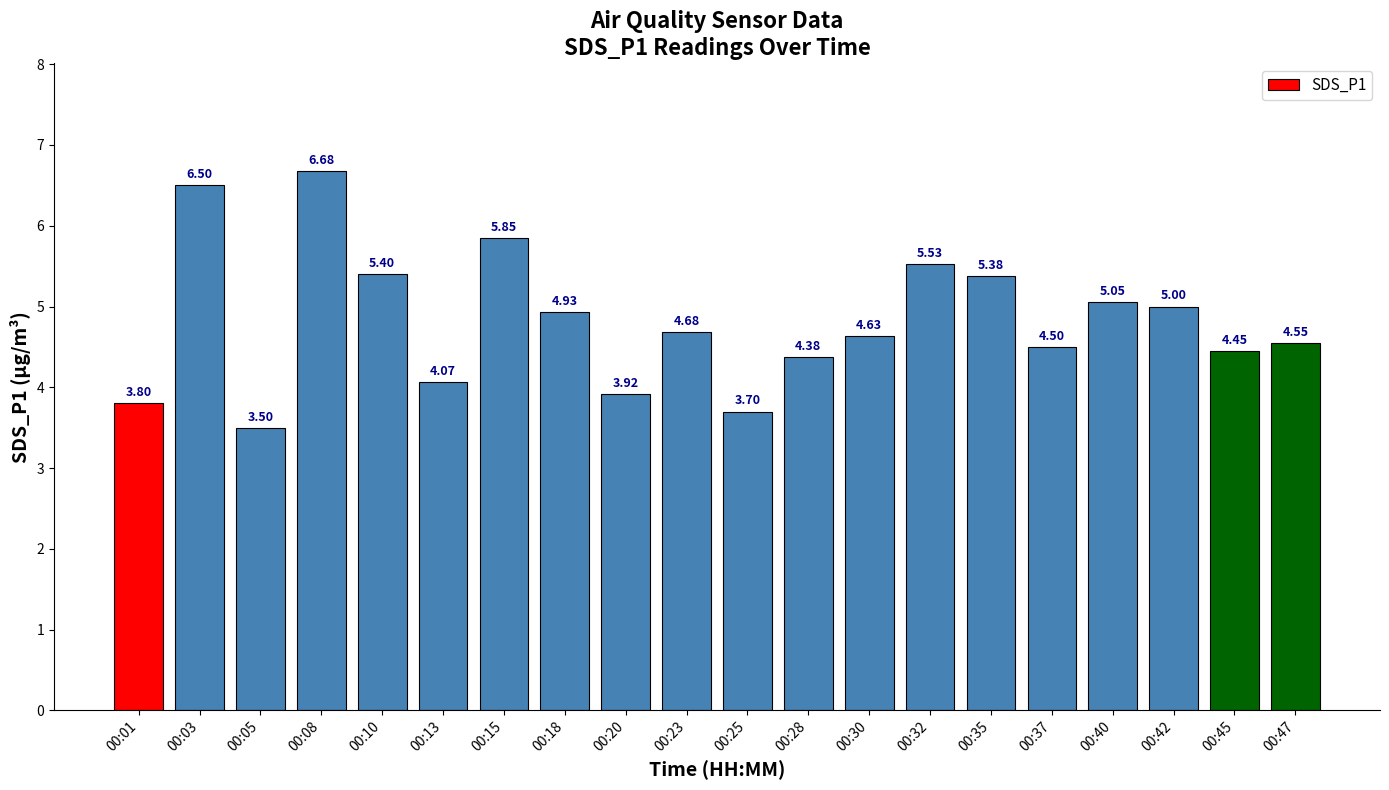

What is the value of the 5th bar from the left?

5.4